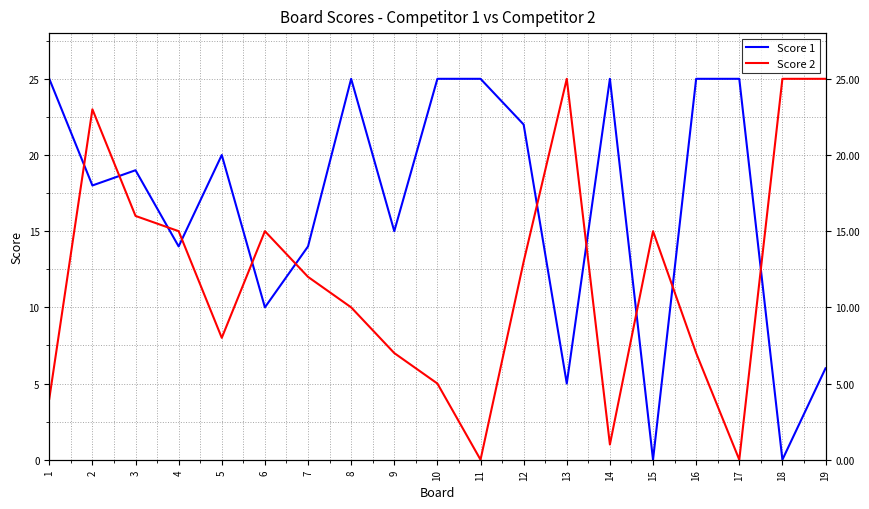

How many Score 1 values are between 10 and 25?

15